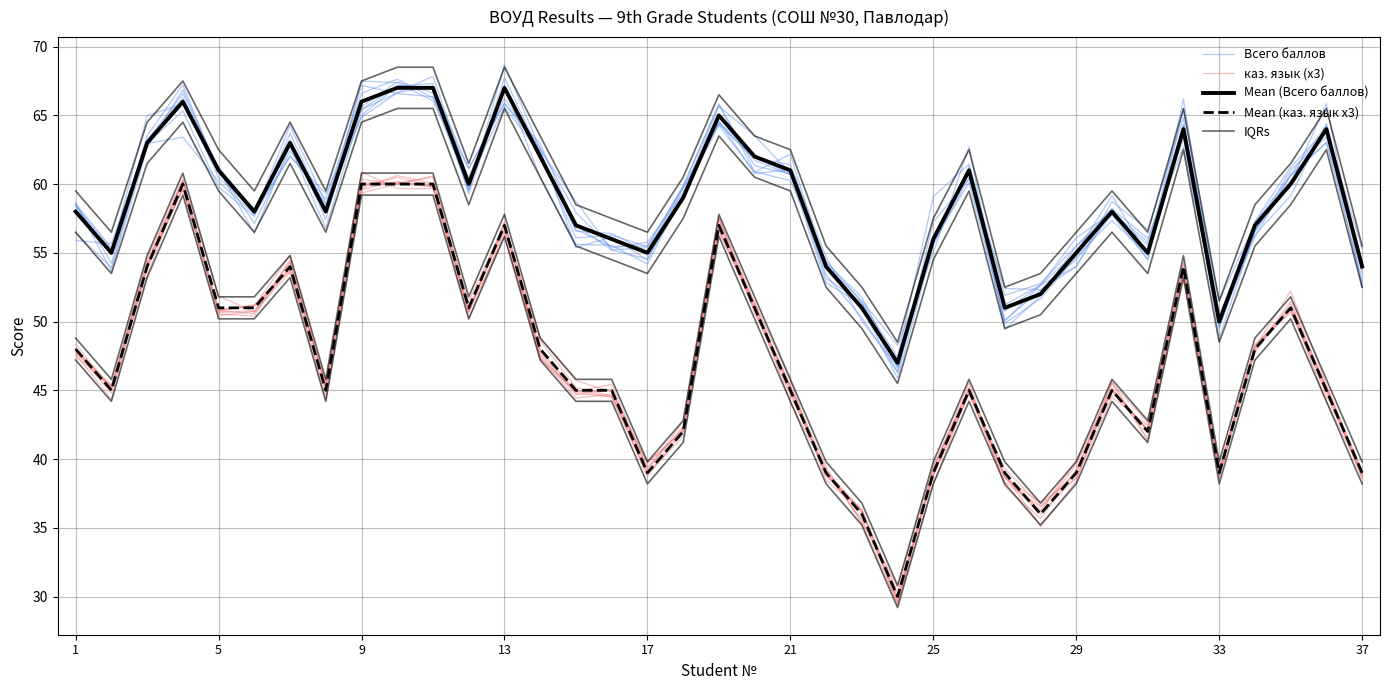

What is the difference between the maximum and minimum values in the Всего баллов series?

21.6